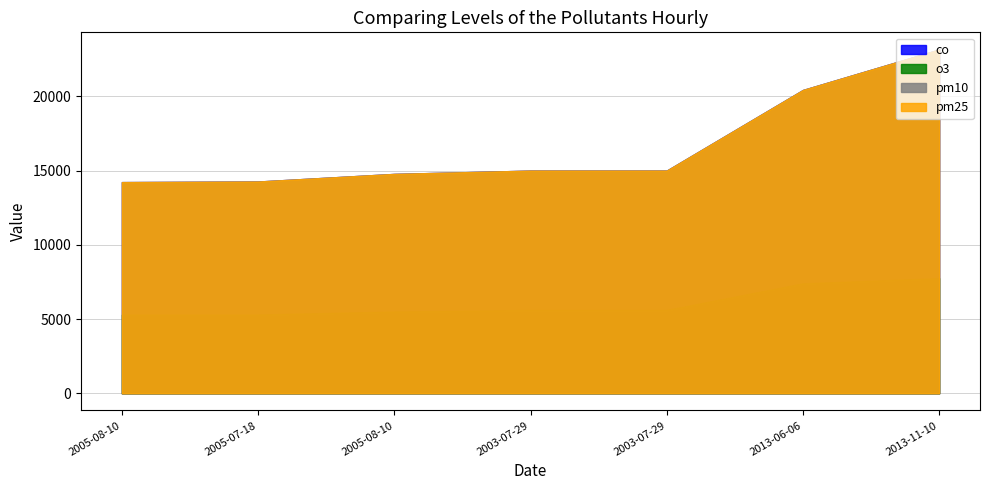

The o3 series shows 8255 at 2005-07-18. True or false?

False